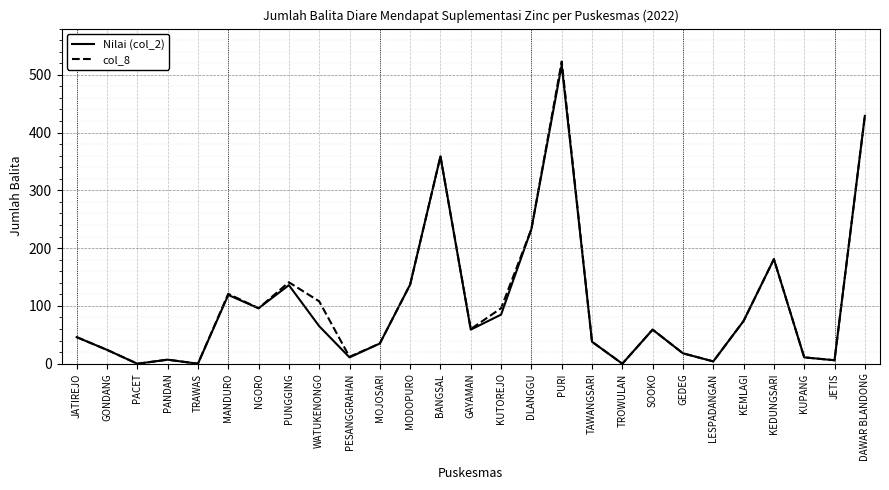

Which series has the largest range (max minus min)?

col_8